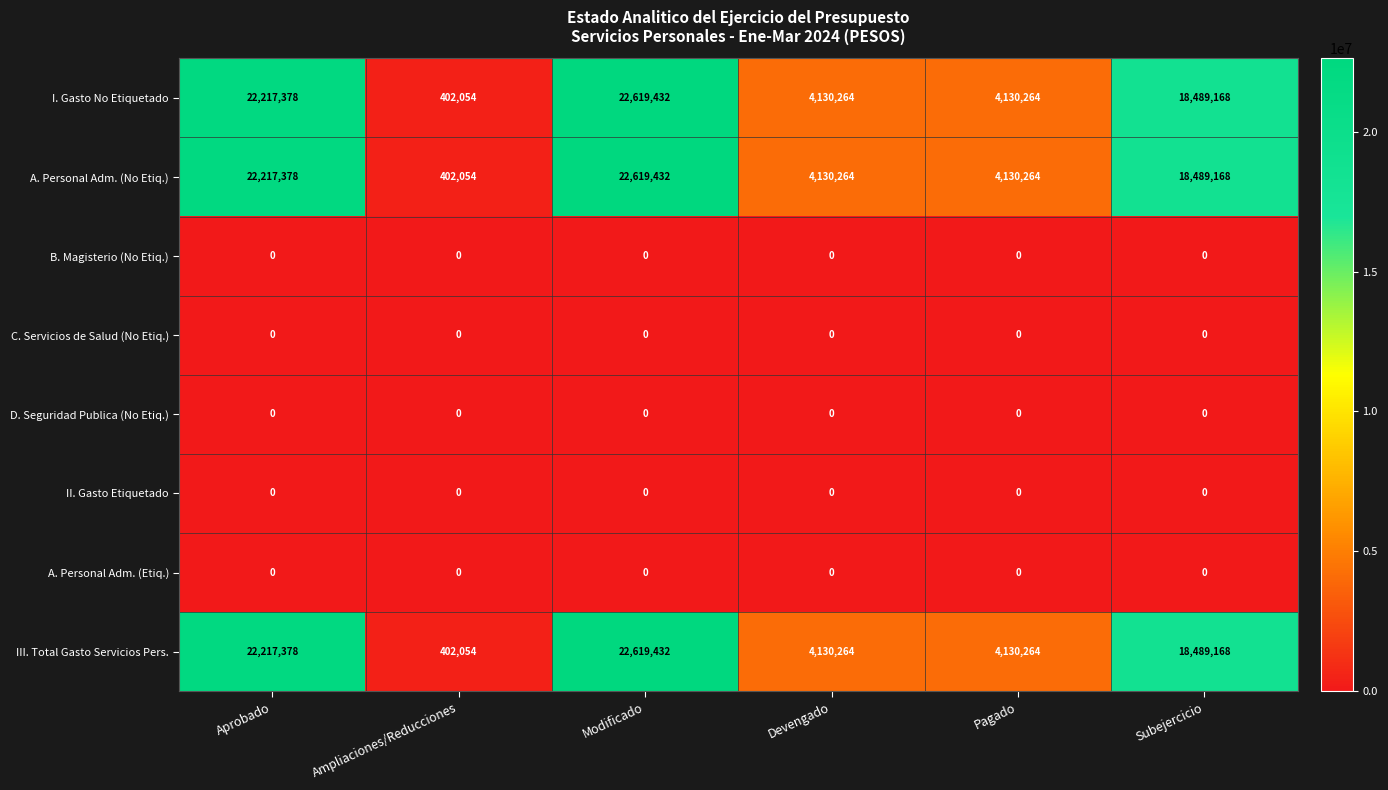

What is the total value across all series at Pagado?

12390792